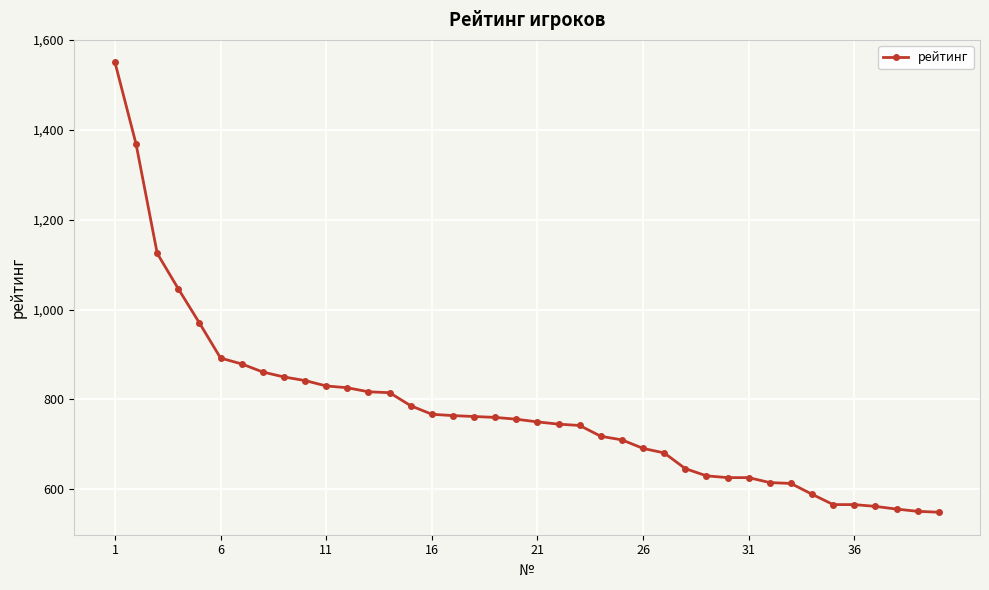

Does the chart have visible grid lines?

Yes